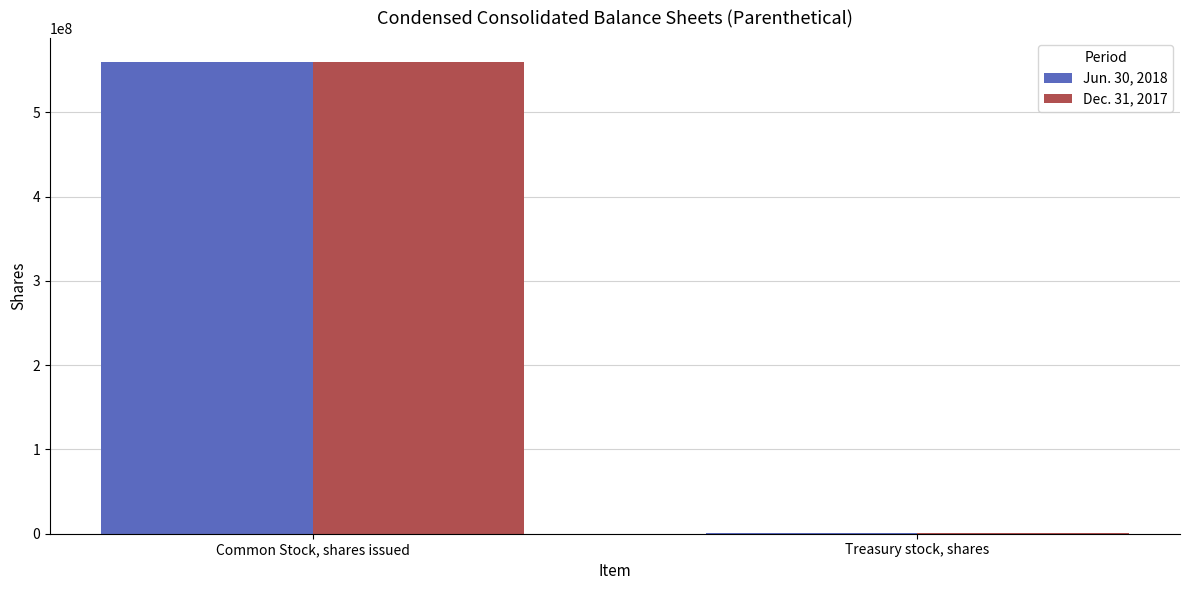

True or false: Jun. 30, 2018 has a value of 560169422 at Common Stock, shares issued.

True